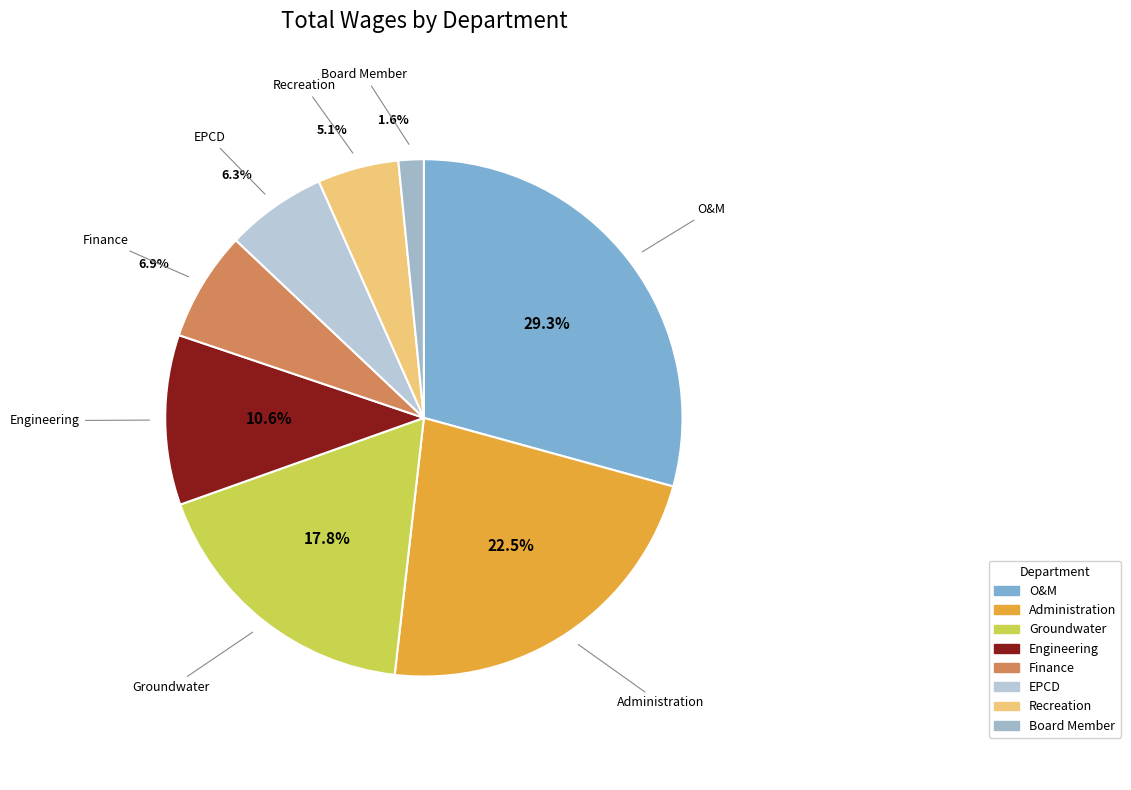

To the nearest percent, what is the combined percentage of Engineering and O&M?

40%